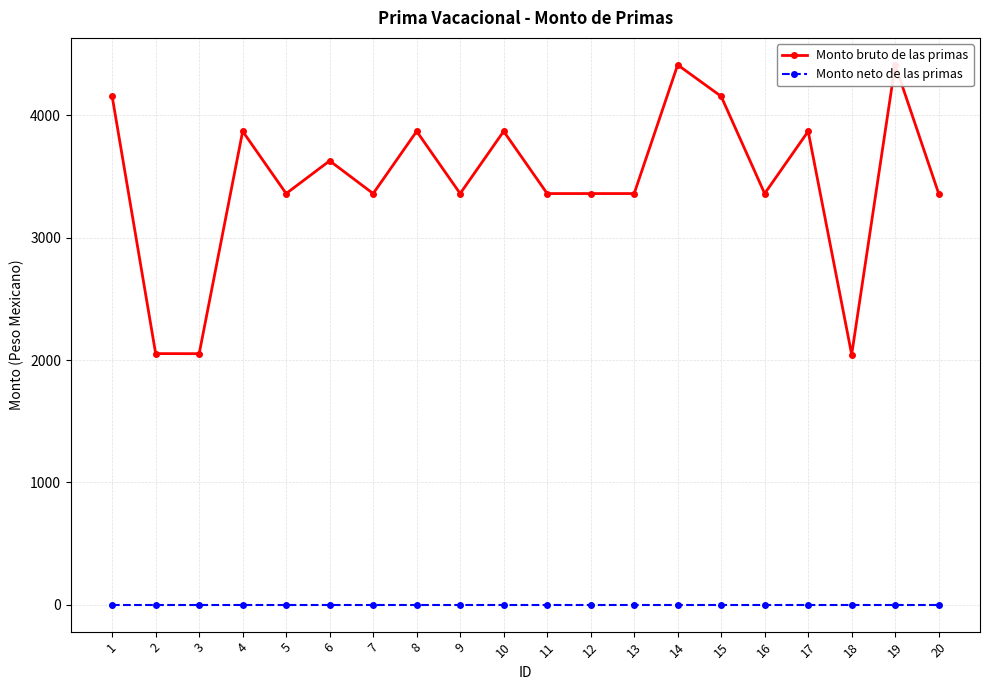

What is the sum of all Monto bruto de las primas values?

69279.7